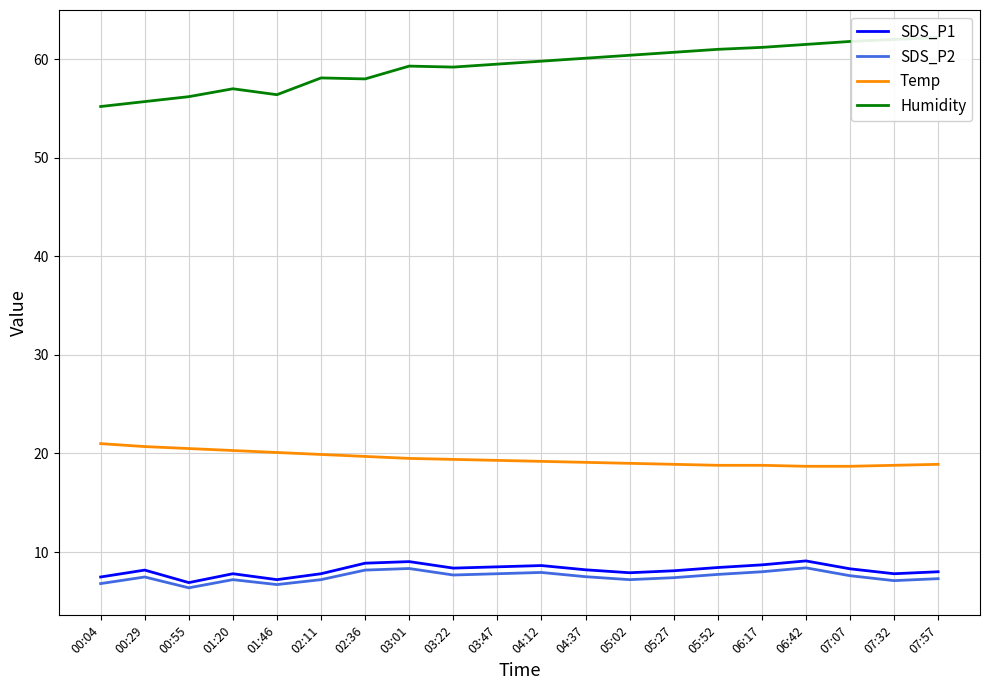

At which label is Temp closest to 19?

05:02